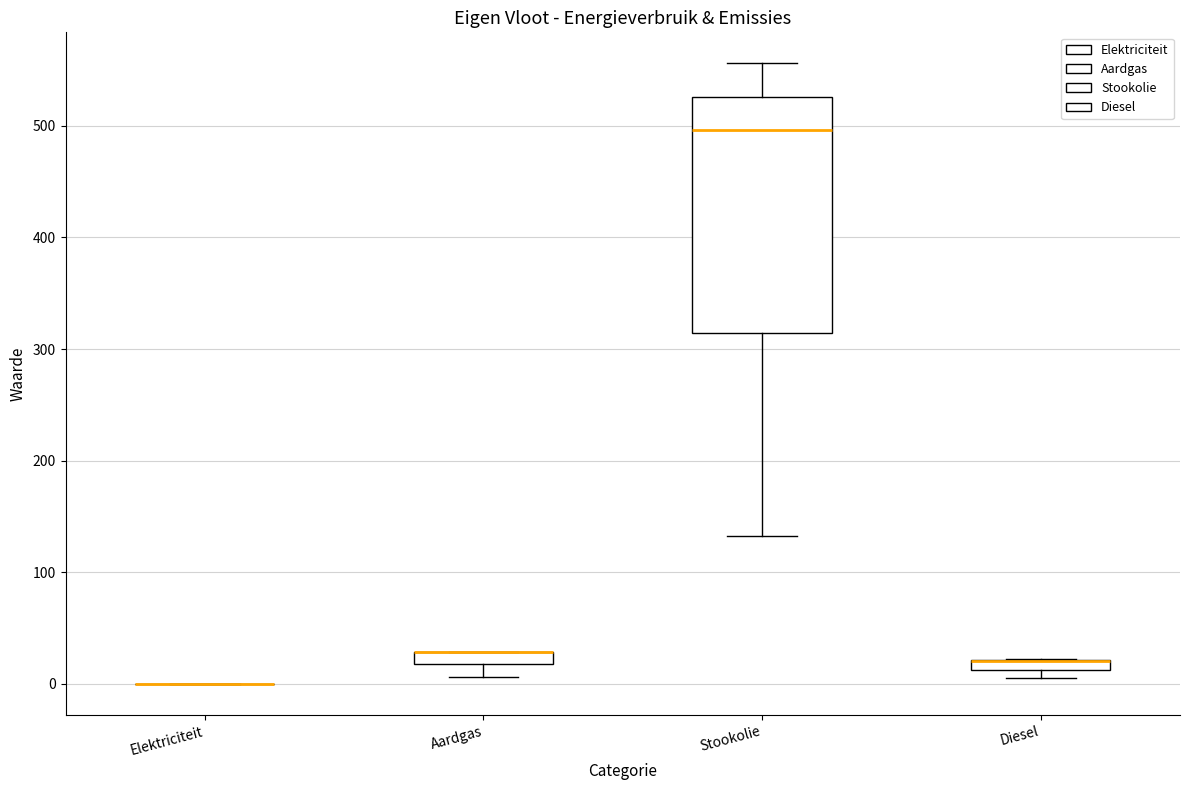

Where is the lower edge of the box for Stookolie on the y-axis? The values are not printed on the chart, so give them approximately, as read against the axis.

310